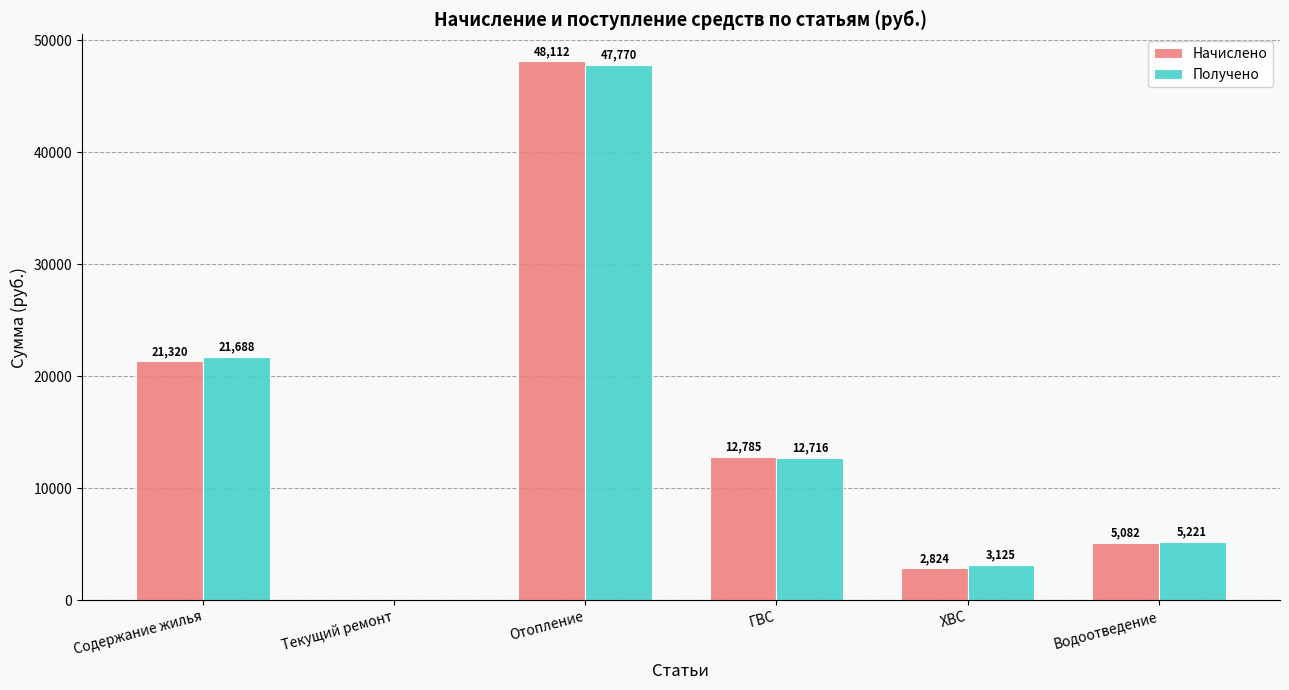

The Начислено series shows 0.0 at Текущий ремонт. True or false?

True